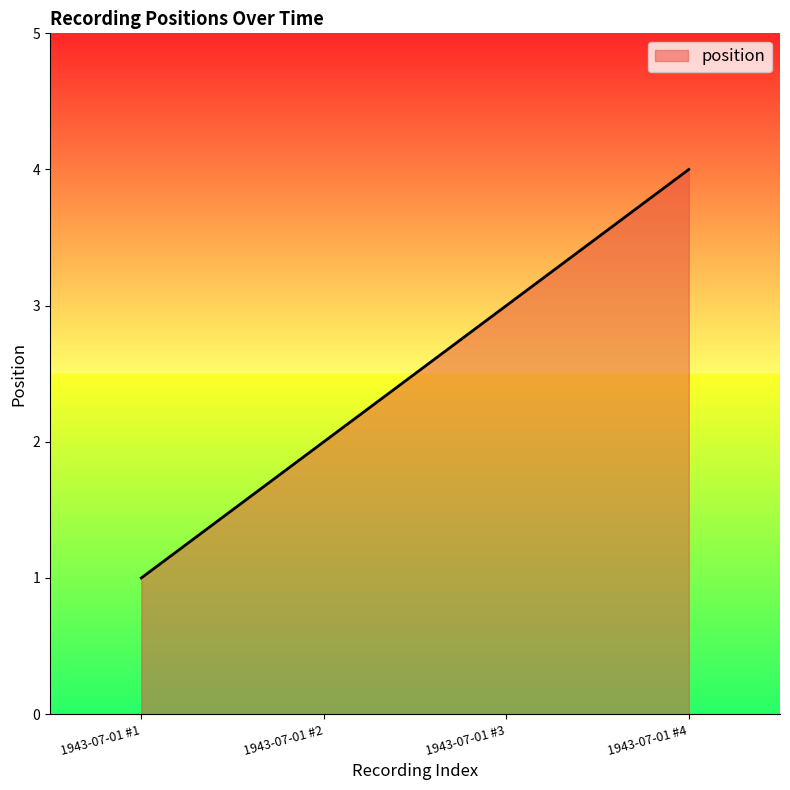

Reading left to right, list all the values displayed in this chart.

1	2	3	4